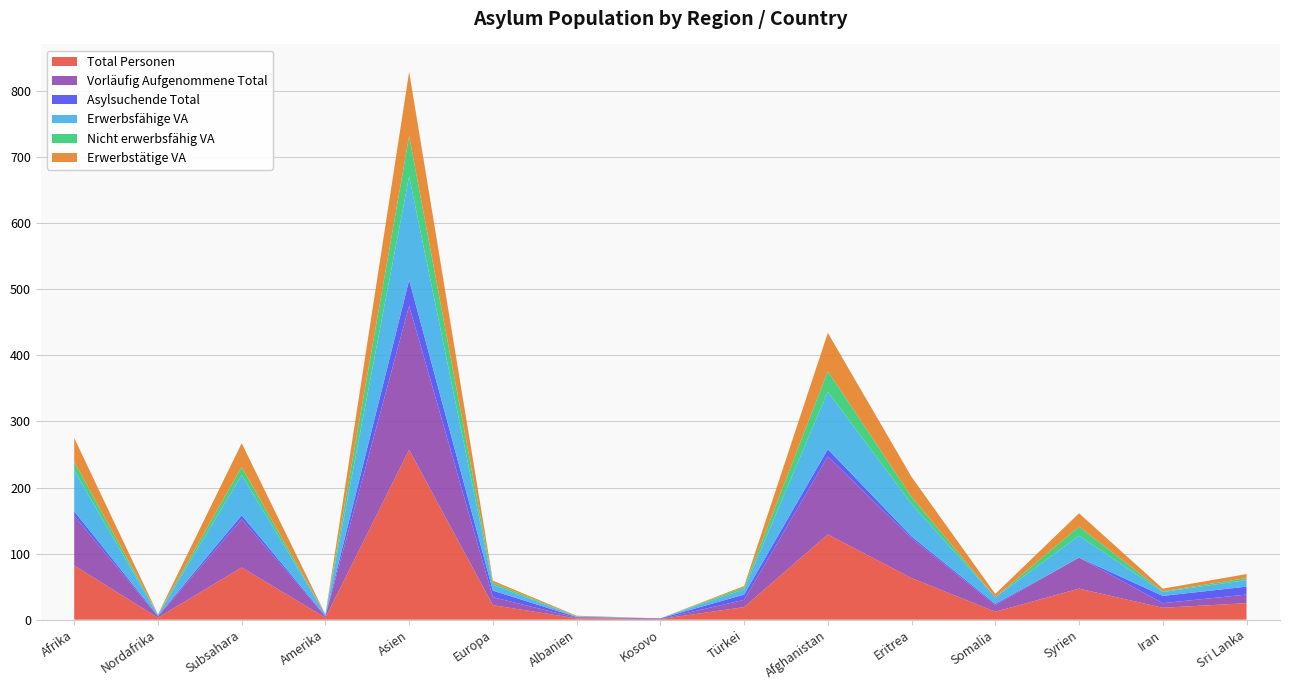

Reading left to right, list all the values displayed in this chart.

Total Personen: Afrika=82	Nordafrika=3	Subsahara=79	Amerika=3	Asien=257	Europa=22	Albanien=2	Kosovo=1	Türkei=19	Afghanistan=129	Eritrea=63	Somalia=12	Syrien=47	Iran=18	Sri Lanka=25
Vorläufig Aufgenommene Total: Afrika=75	Nordafrika=2	Subsahara=73	Amerika=2	Asien=218	Europa=12	Albanien=1	Kosovo=0	Türkei=11	Afghanistan=118	Eritrea=60	Somalia=10	Syrien=47	Iran=7	Sri Lanka=13
Asylsuchende Total: Afrika=7	Nordafrika=1	Subsahara=6	Amerika=1	Asien=39	Europa=10	Albanien=1	Kosovo=1	Türkei=8	Afghanistan=11	Eritrea=3	Somalia=2	Syrien=0	Iran=11	Sri Lanka=12
Erwerbsfähige VA: Afrika=62	Nordafrika=1	Subsahara=61	Amerika=2	Asien=157	Europa=9	Albanien=1	Kosovo=0	Türkei=8	Afghanistan=87	Eritrea=49	Somalia=10	Syrien=33	Iran=6	Sri Lanka=10
Nicht erwerbsfähig VA: Afrika=13	Nordafrika=1	Subsahara=12	Amerika=0	Asien=61	Europa=3	Albanien=0	Kosovo=0	Türkei=3	Afghanistan=31	Eritrea=11	Somalia=0	Syrien=14	Iran=1	Sri Lanka=3
Erwerbstätige VA: Afrika=36	Nordafrika=0	Subsahara=36	Amerika=0	Asien=97	Europa=3	Albanien=1	Kosovo=0	Türkei=2	Afghanistan=58	Eritrea=30	Somalia=5	Syrien=20	Iran=4	Sri Lanka=6